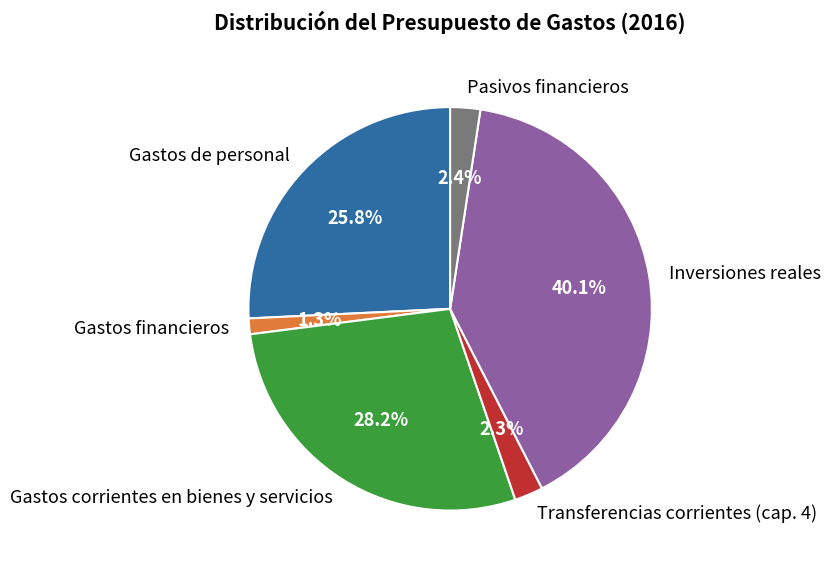

Combined, what portion of the pie is Pasivos financieros and Inversiones reales?

42.5%